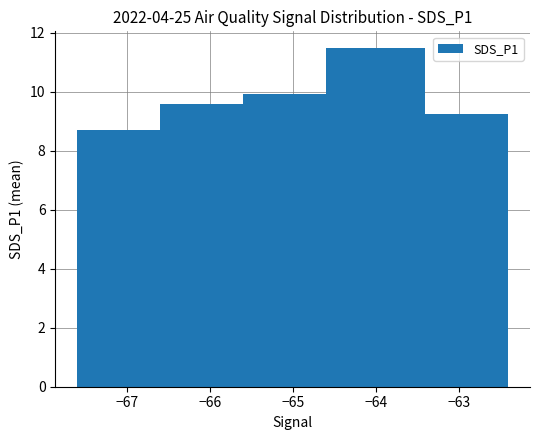

What is the sum of the values at −66 and −64?

21.1